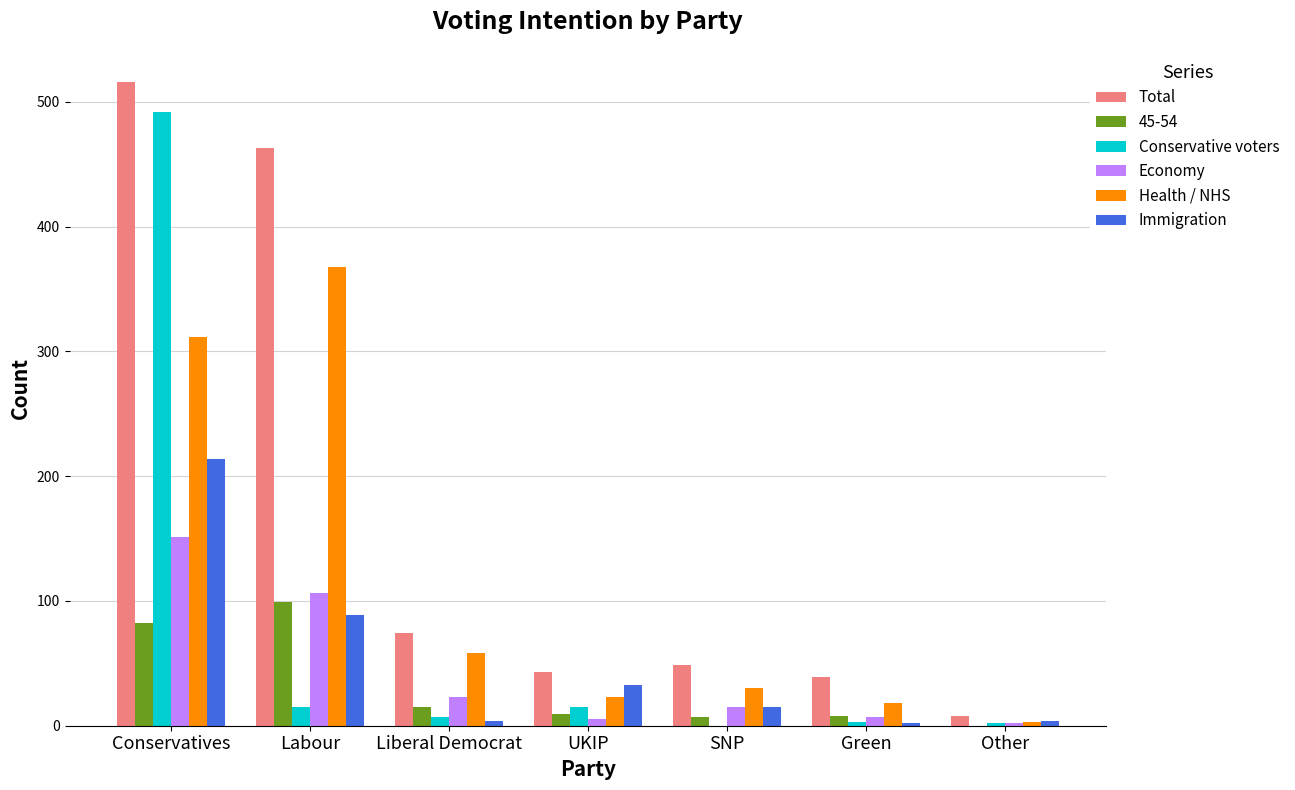

Which series has the largest total across all categories?

Total